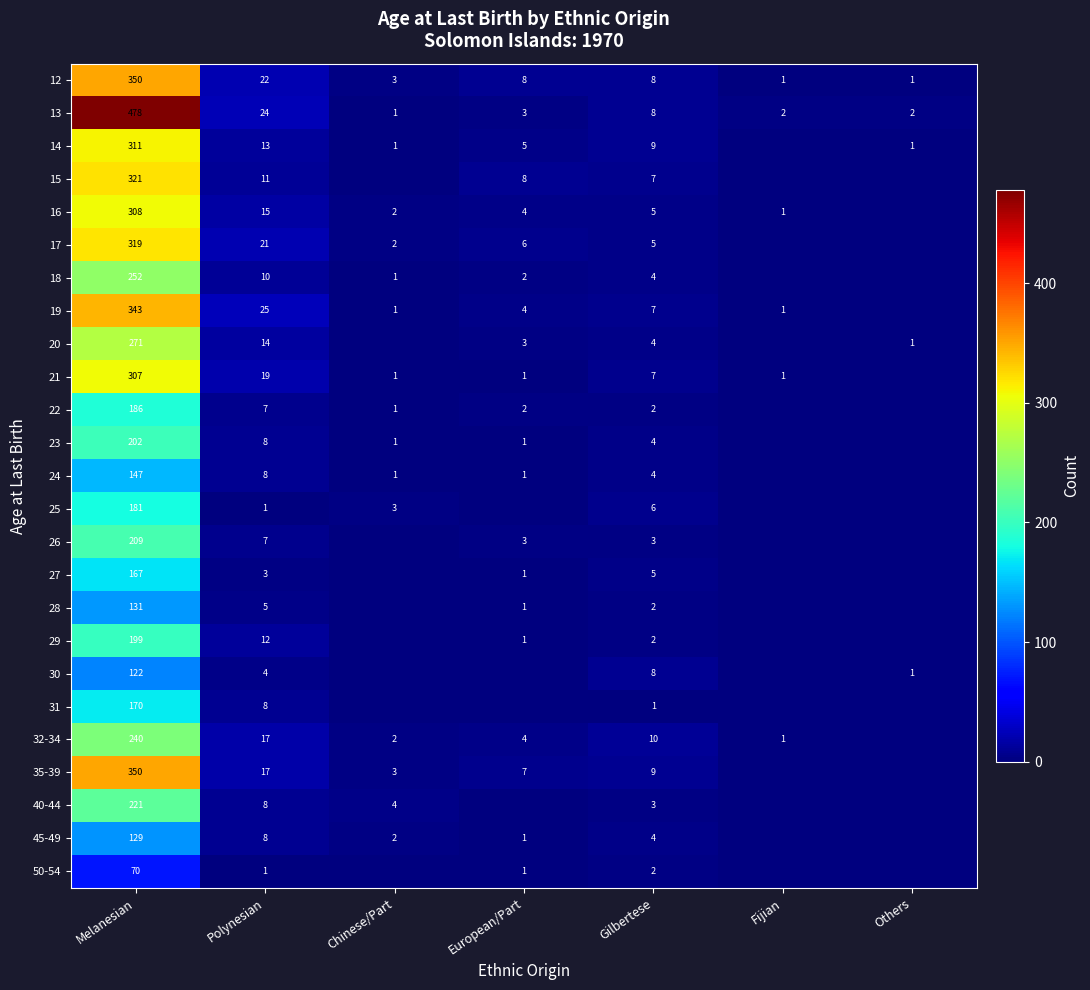

The value of 24 at Polynesian is 8. True or false?

True